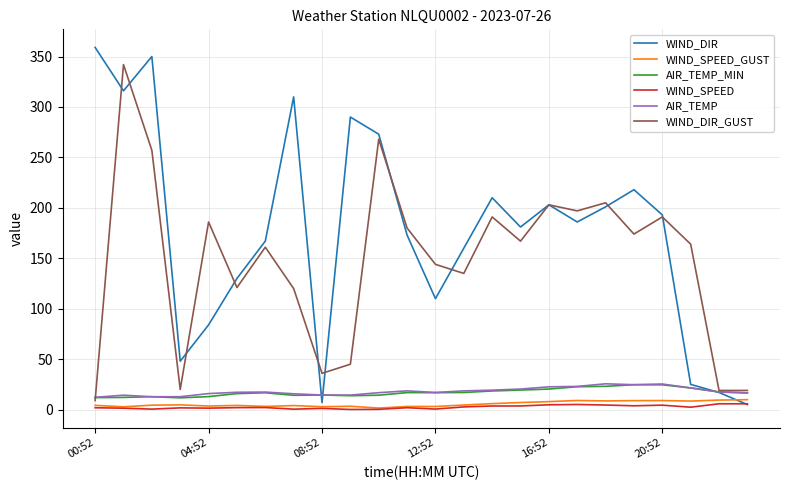

Which series has the largest total across all categories?

WIND_DIR